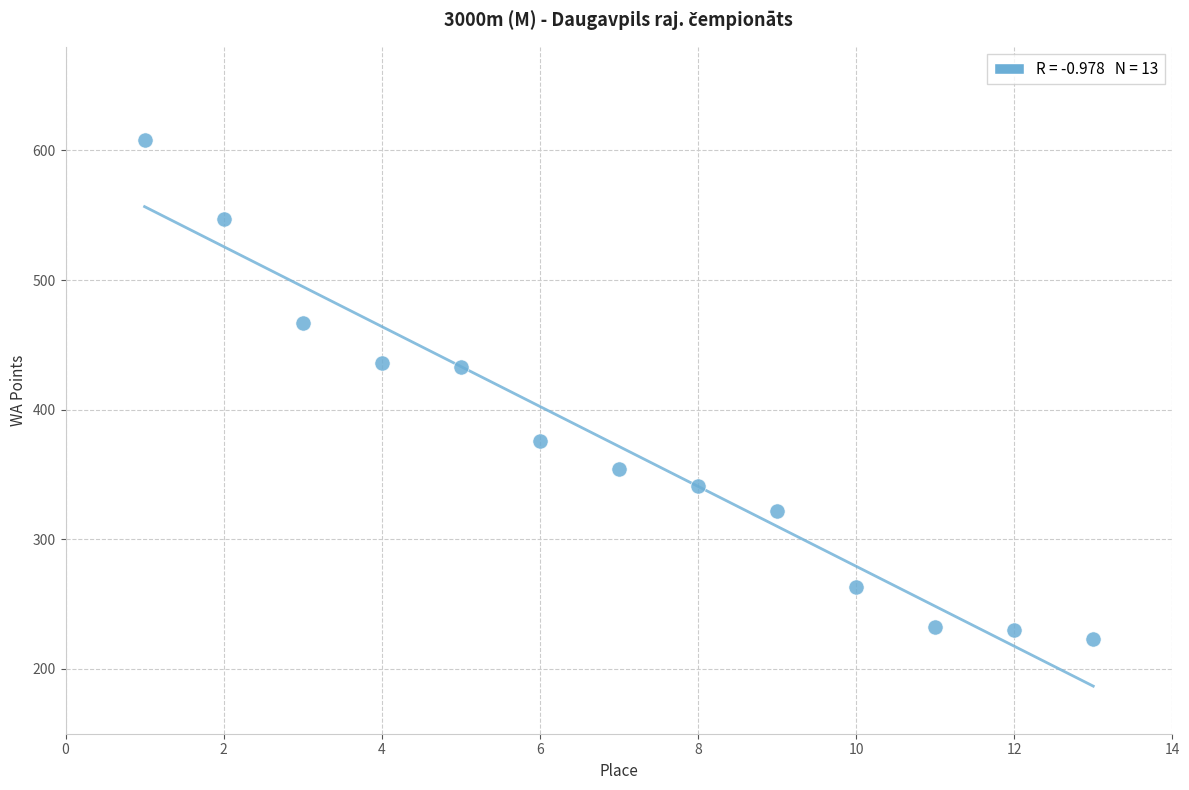

What is the range of X values (max minus min)?

12